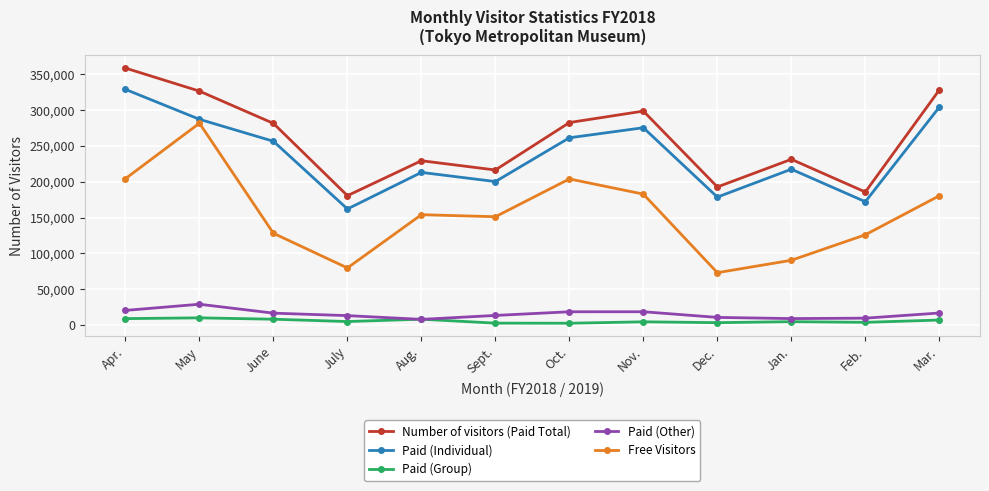

Where is the first local maximum for Number of visitors (Paid Total)?

Aug.